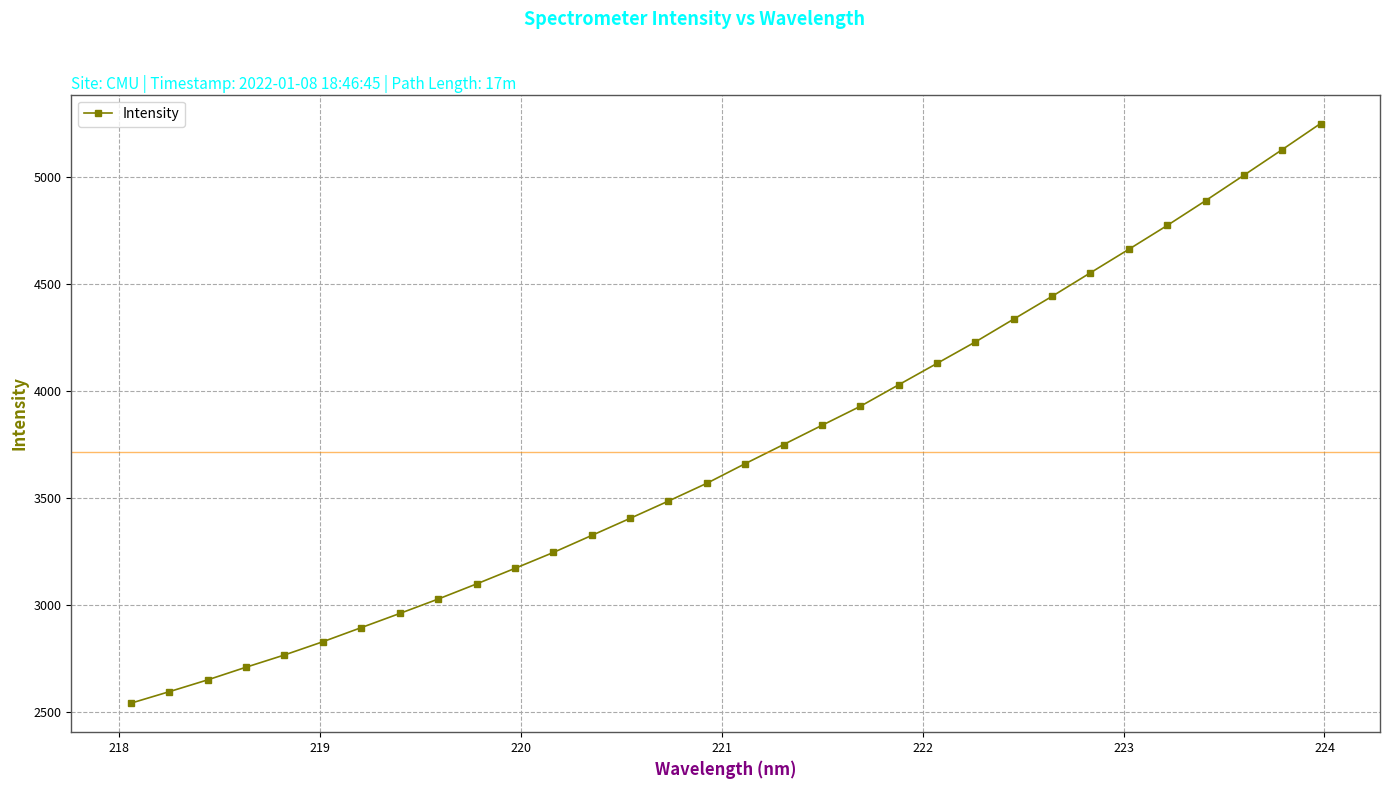

What is the difference between the maximum and minimum values?

2709.0